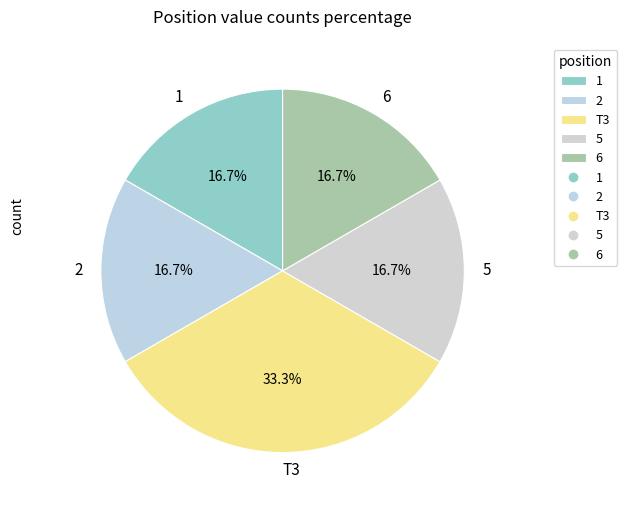

What portion of the pie excludes 6?

83.3%